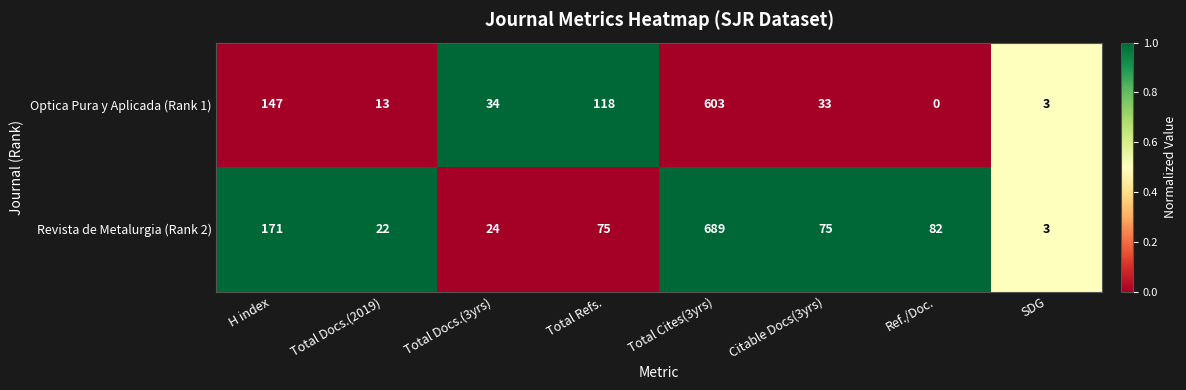

Is it true that Revista de Metalurgia (Rank 2) equals 82 at Ref./Doc.?

True